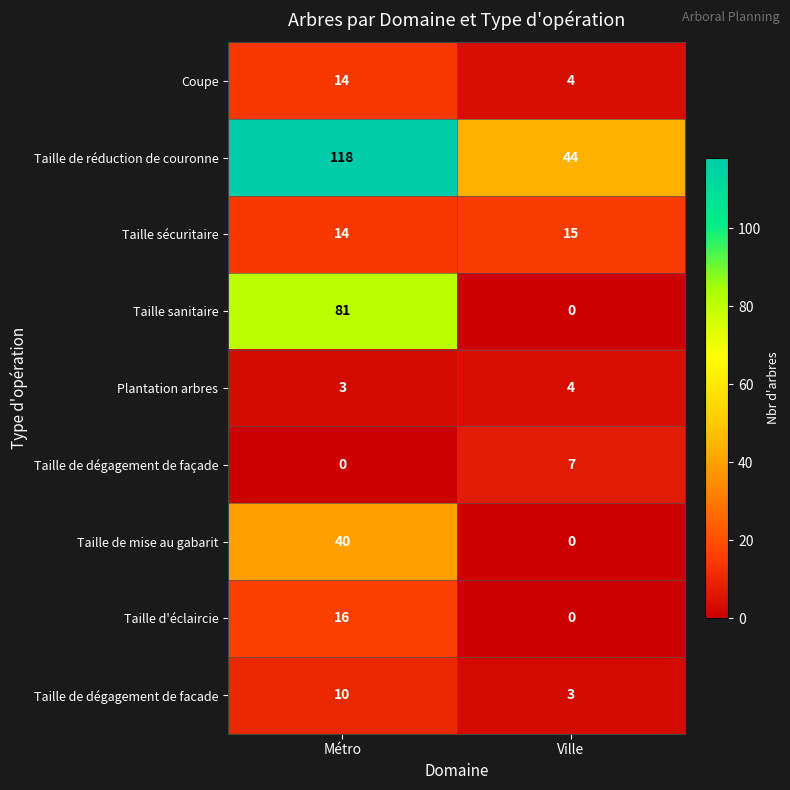

What is the difference between the highest and lowest values at Ville?

44